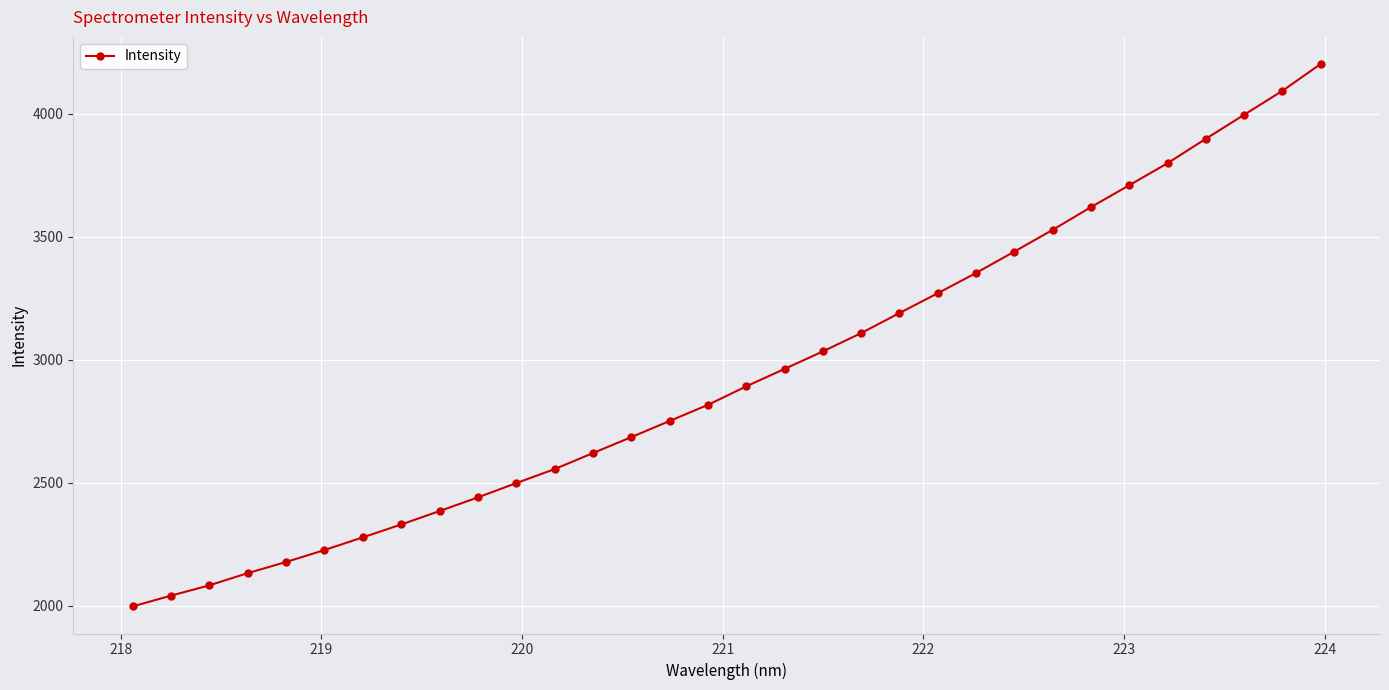

What is the difference between the second highest and minimum values?

2097.1